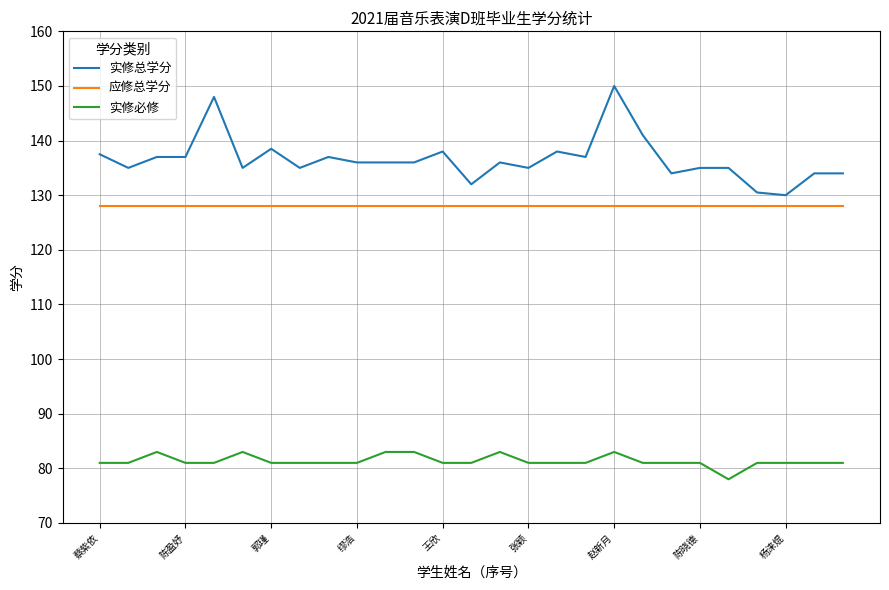

What are all the series names shown in the legend?

实修总学分, 应修总学分, 实修必修